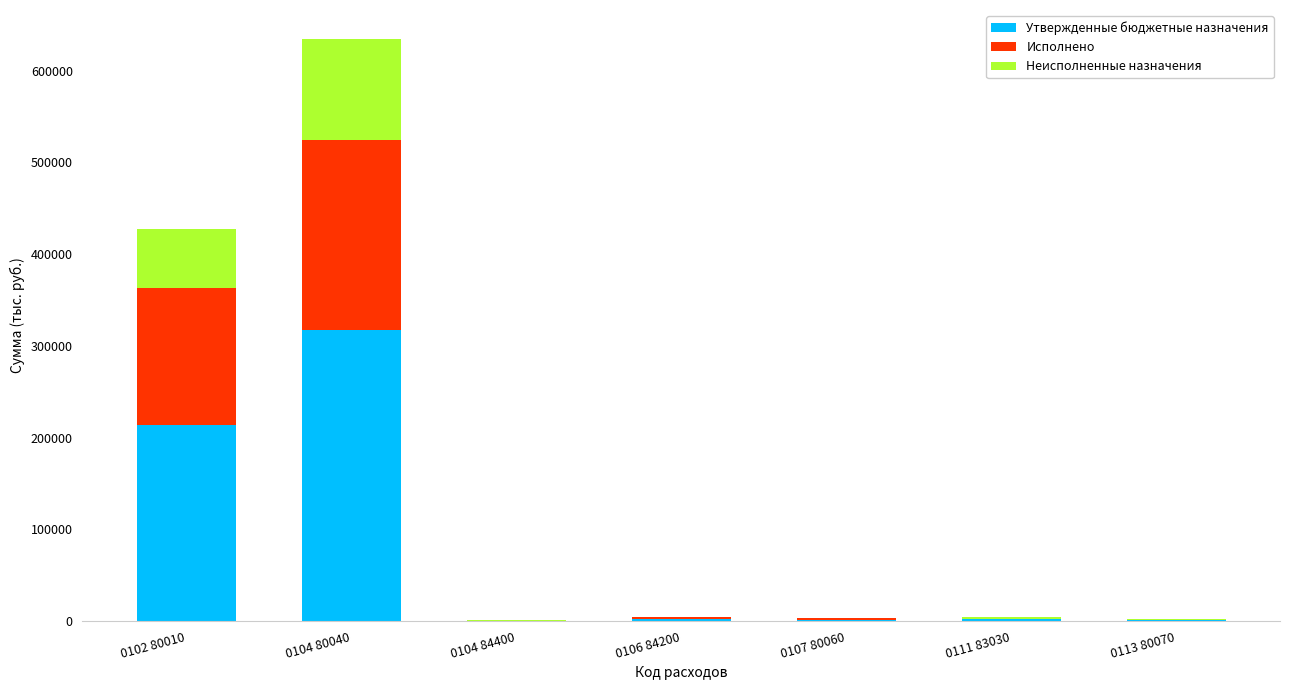

What is the total value across all series at 0102 80010?

427120.0